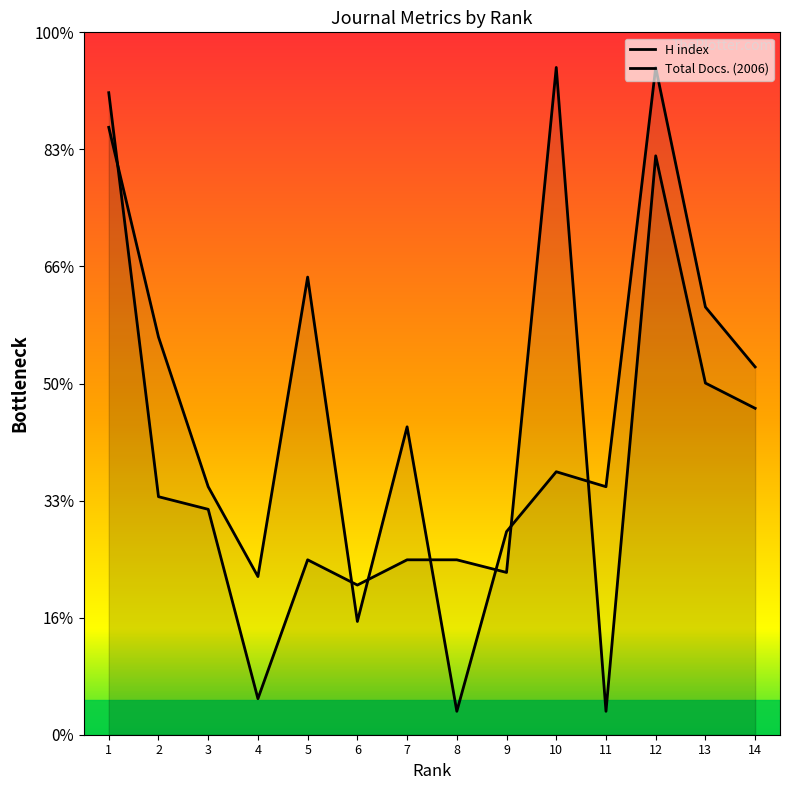

How many lines are shown in the chart?

2